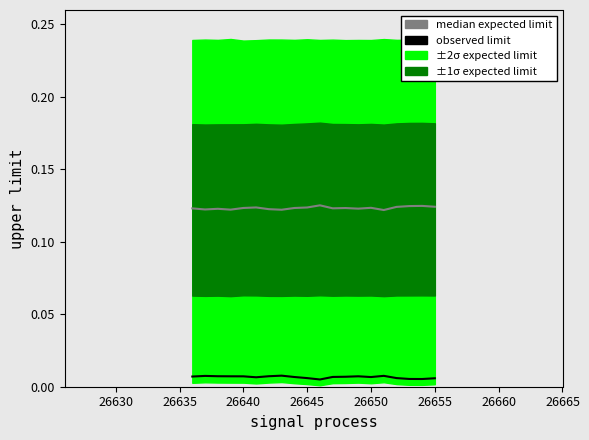

True or false: median expected limit and observed limit cross at least once.

False